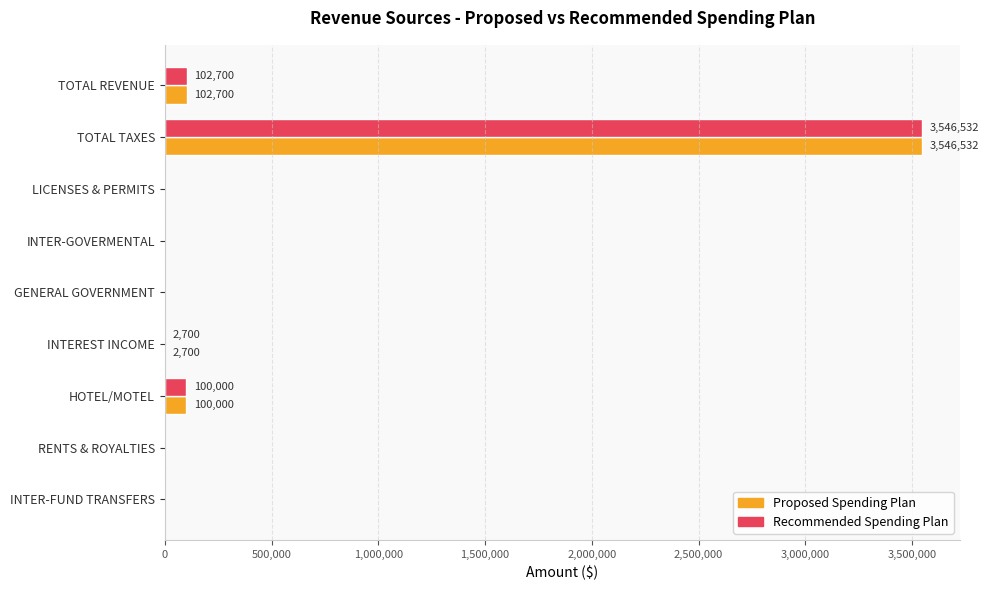

Where is Recommended Spending Plan nearest to the value 1773266?

TOTAL REVENUE